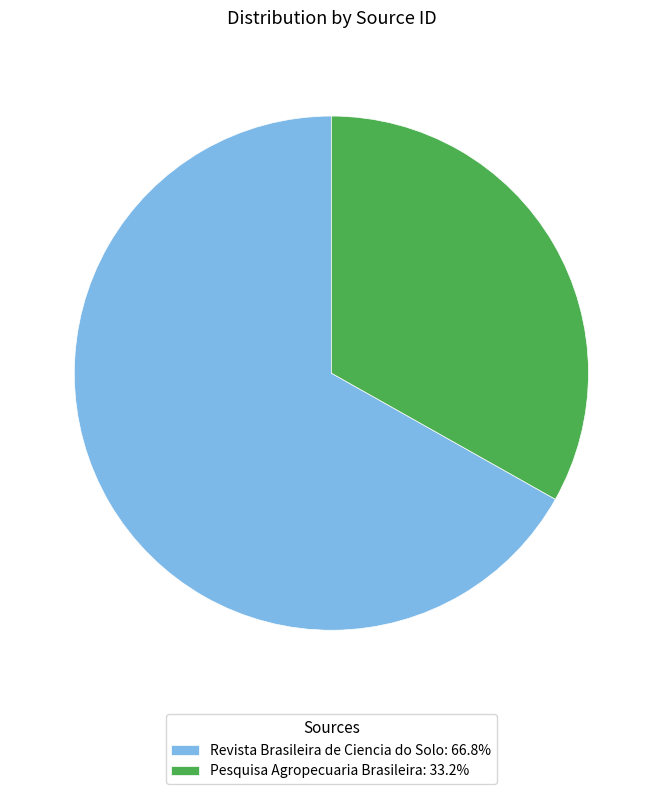

What is the ratio of the value at Pesquisa Agropecuaria Brasileira: 33.2% to the value at Revista Brasileira de Ciencia do Solo: 66.8%?

0.5